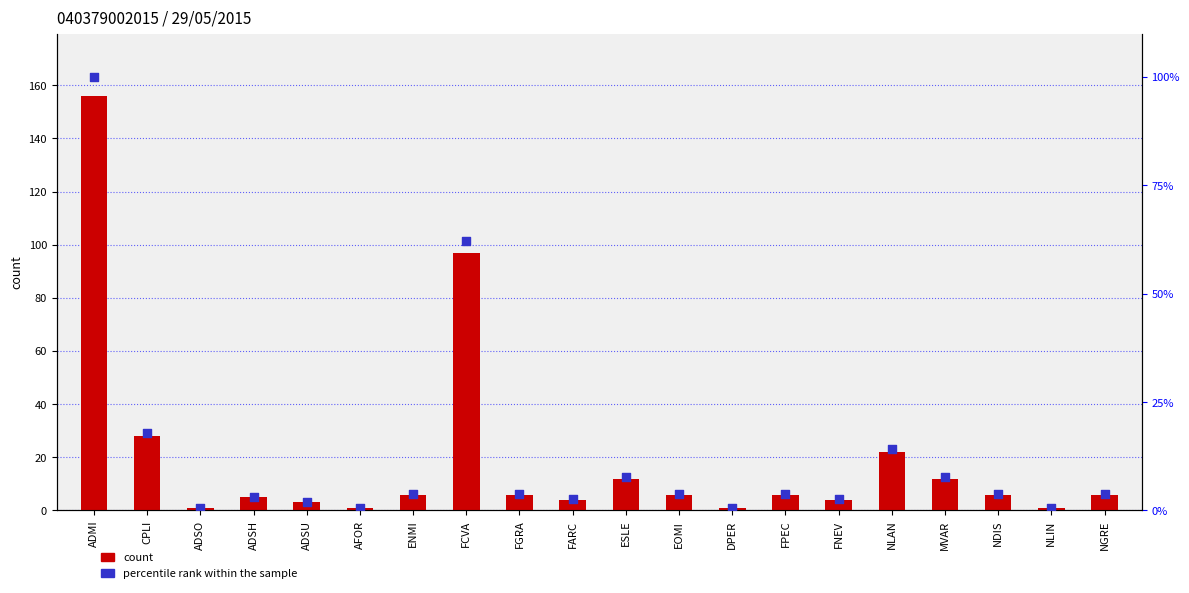

At how many categories does at least one series exceed 155?

1